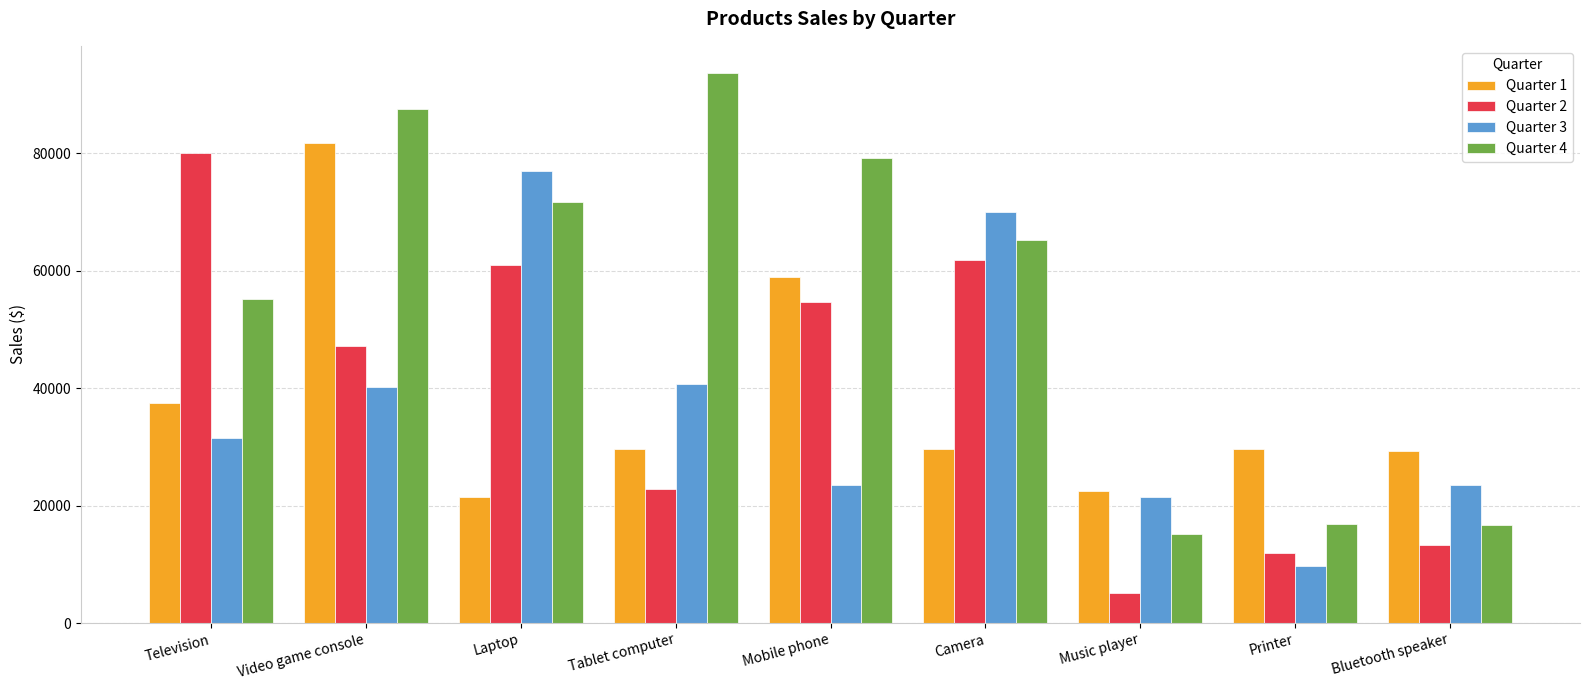

What is the label of the 6th bar from the right?

Tablet computer